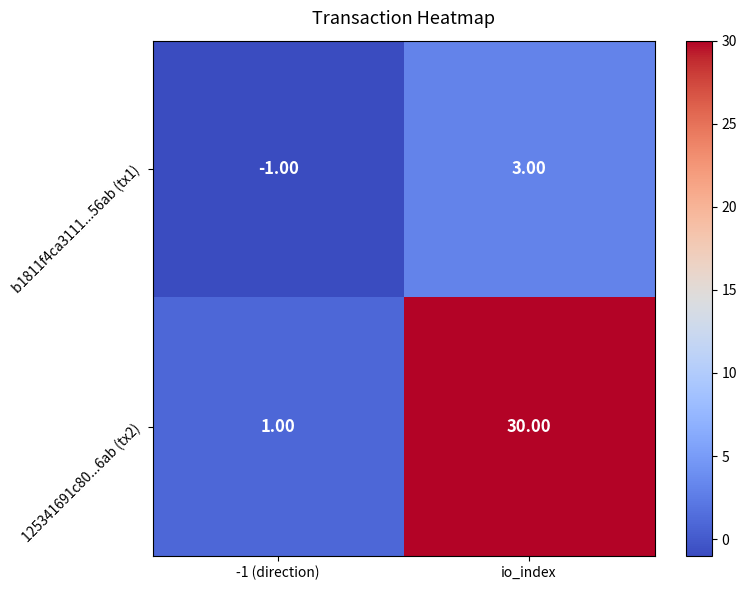

List the series in order of their peak value, highest first.

125341691c80...6ab (tx2), b1811f4ca3111...56ab (tx1)